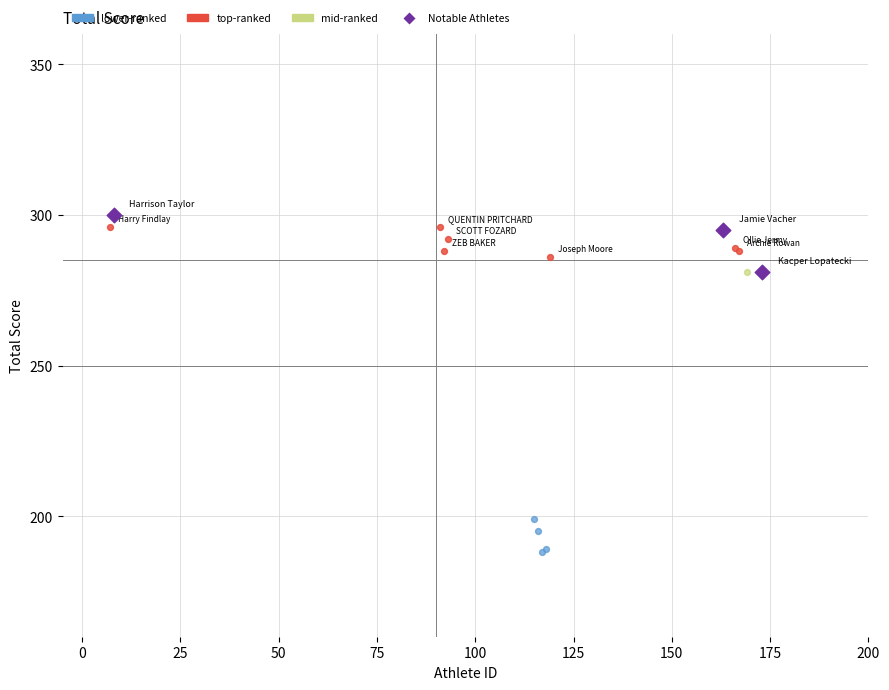

What are all the series names shown in the legend?

lower-ranked, top-ranked, mid-ranked, Notable Athletes